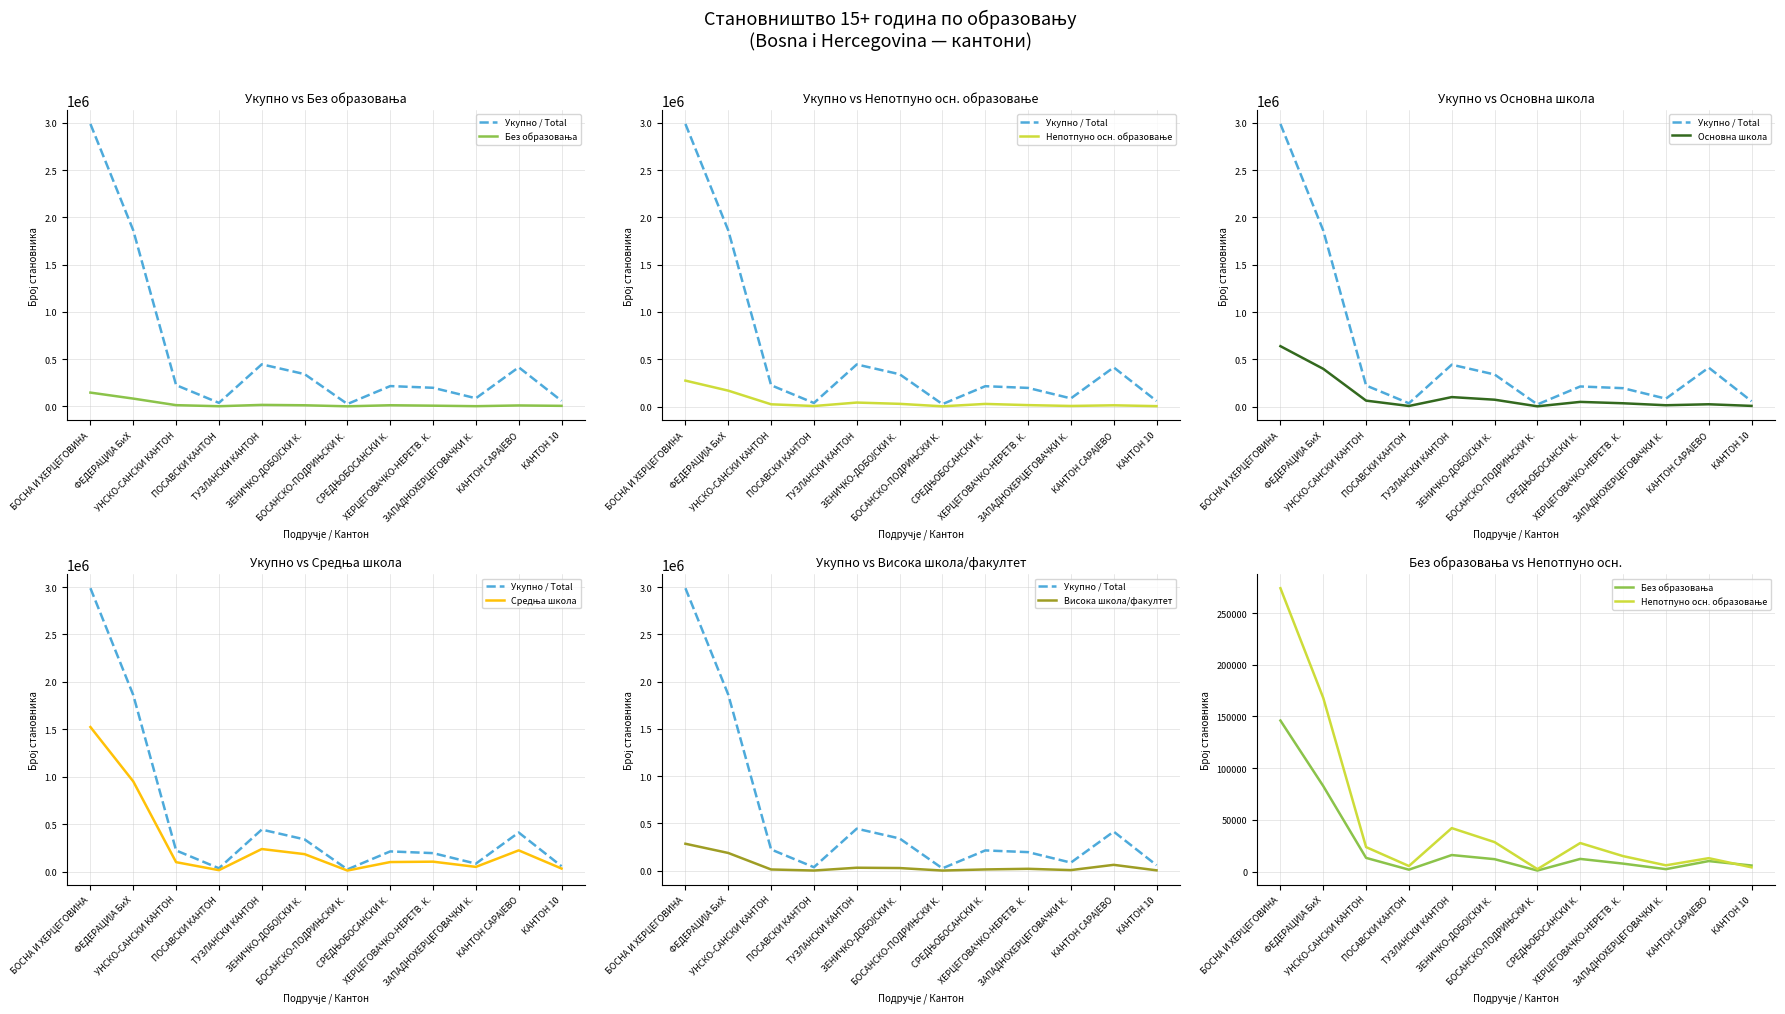

What is the difference between the maximum and minimum values in the Без образовања series?

145045